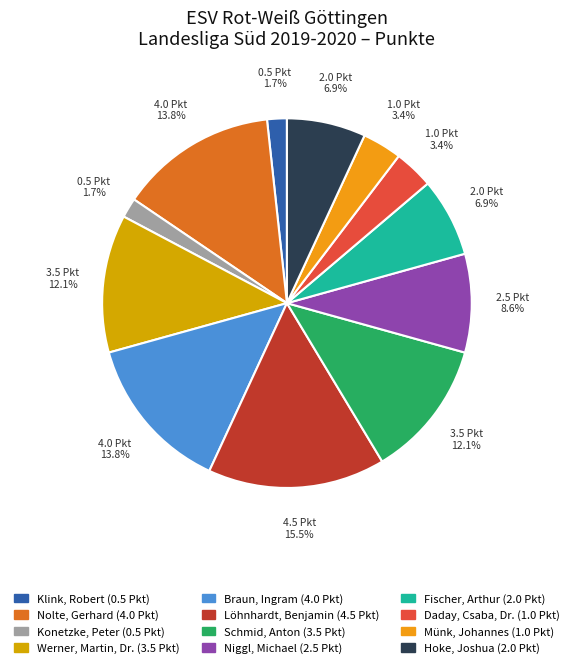

To the nearest percent, what portion does Klink, Robert represent?

2%